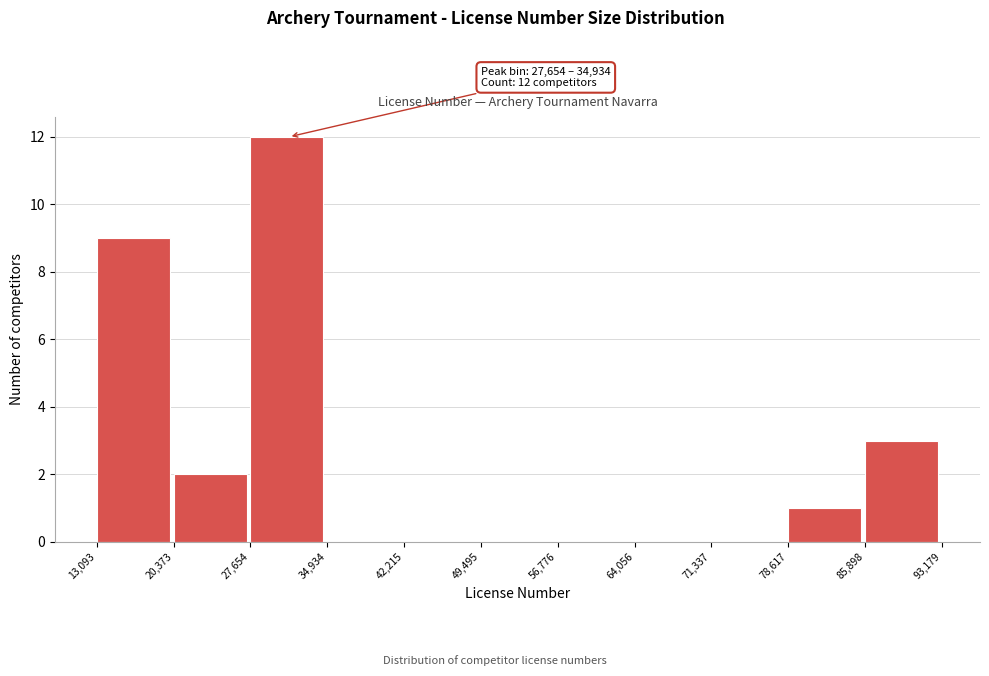

Over which range of the x-axis is the bar tallest?

27,654 to 34,934